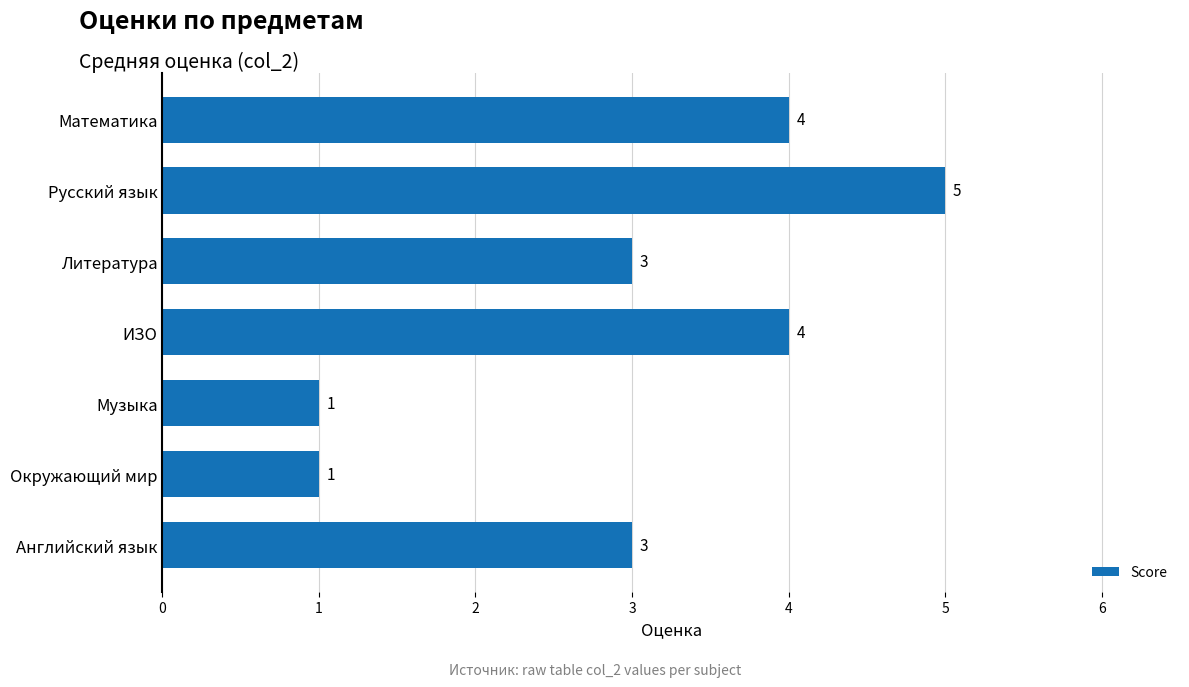

Reading top to bottom, extract all data points from this chart.

Математика=4	Русский язык=5	Литература=3	ИЗО=4	Музыка=1	Окружающий мир=1	Английский язык=3